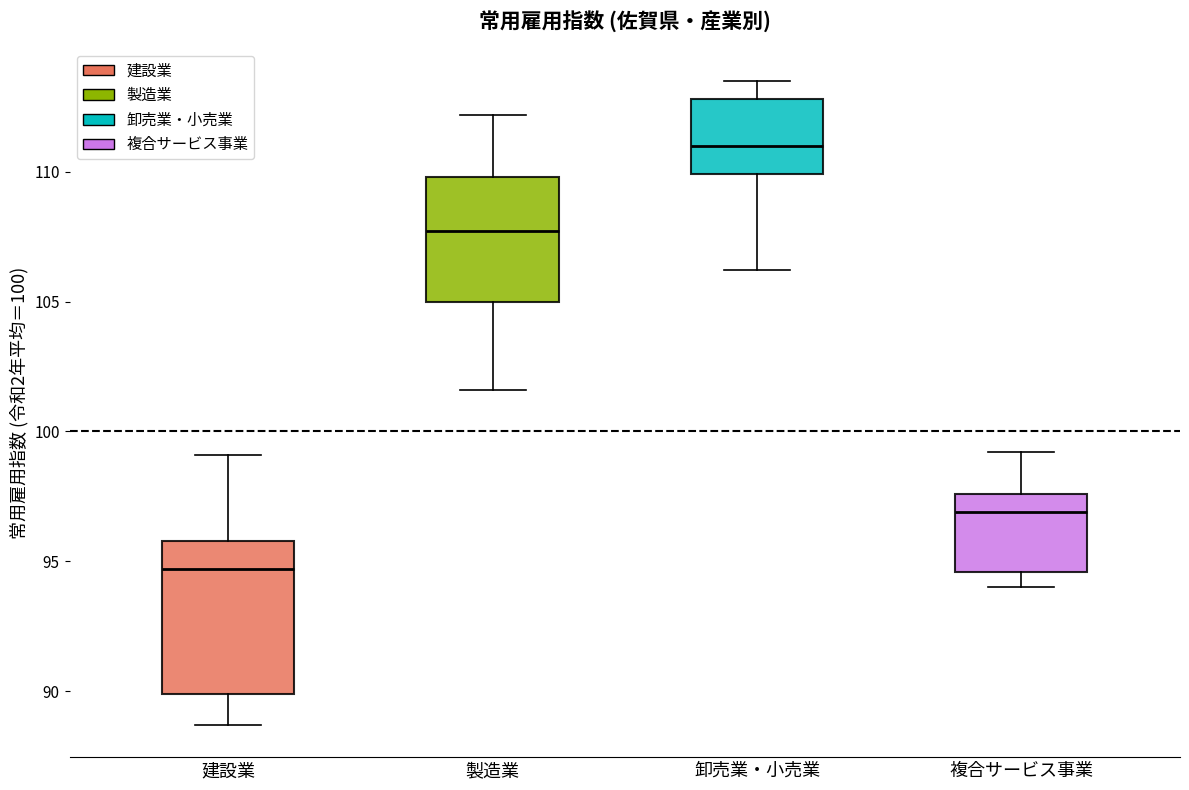

Where is the lower edge of the box for 製造業 on the y-axis? The values are not printed on the chart, so give them approximately, as read against the axis.

105.0